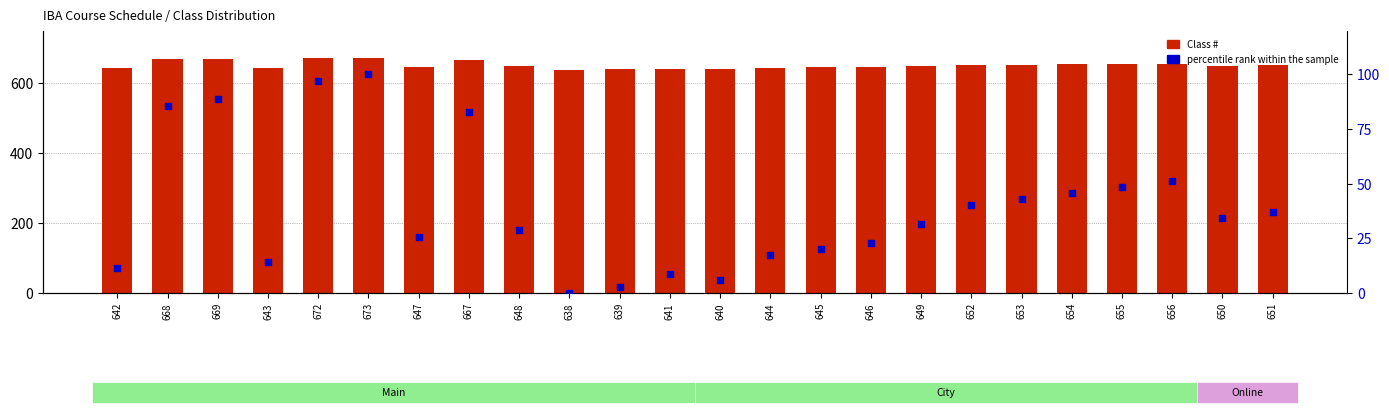

What are all the series names shown in the legend?

Class #, percentile rank within the sample